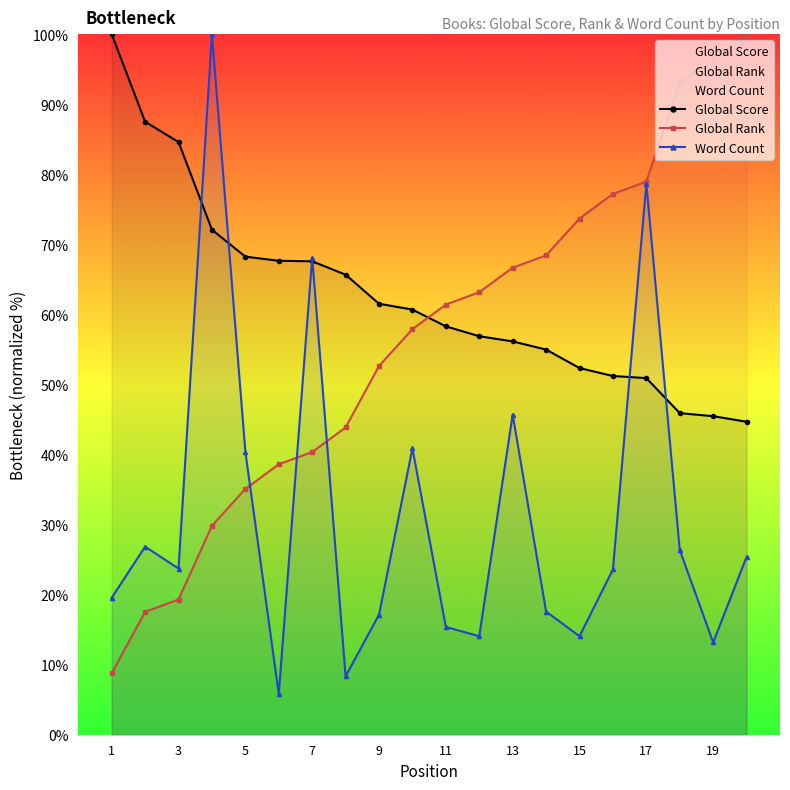

Which series ends up on top after the final intersection of Global Score and Global Rank?

Global Rank